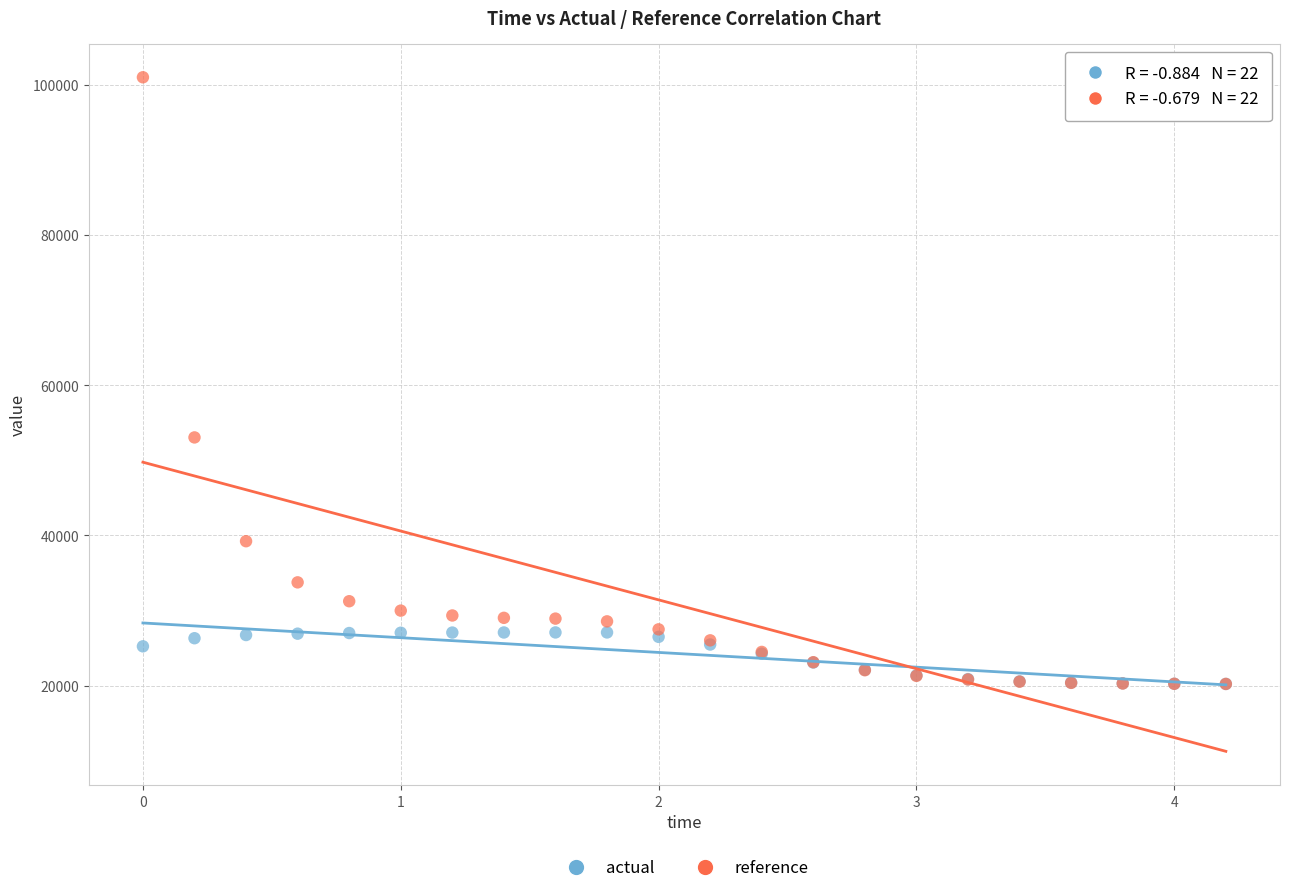

Which series contains the highest Y value?

reference